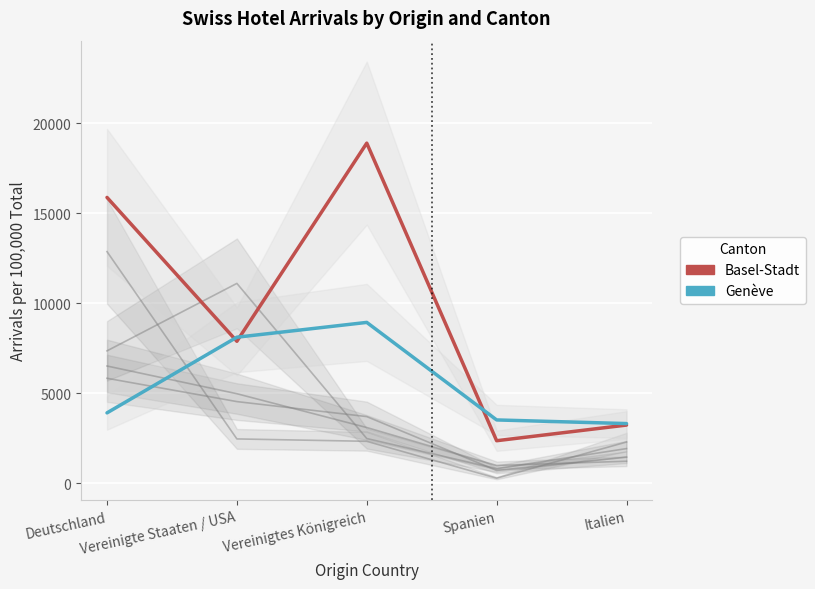

Between Vereinigte Staaten / USA and Deutschland, which is larger?

Deutschland